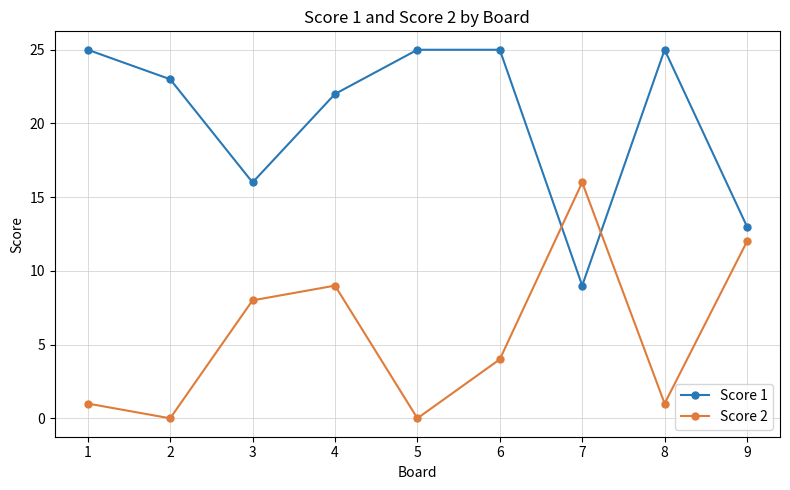

How many times do Score 1 and Score 2 cross each other?

2